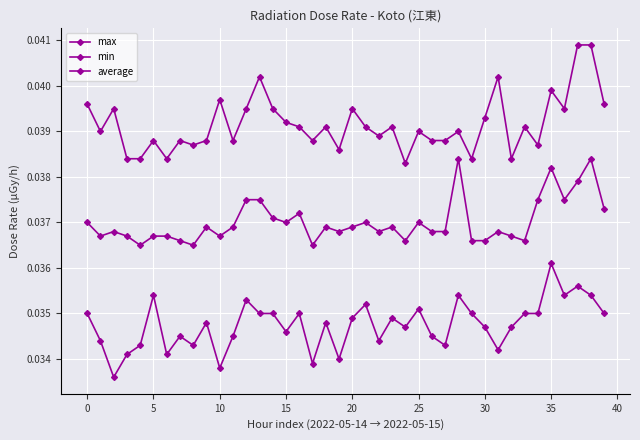

How many distinct data groups are displayed?

3